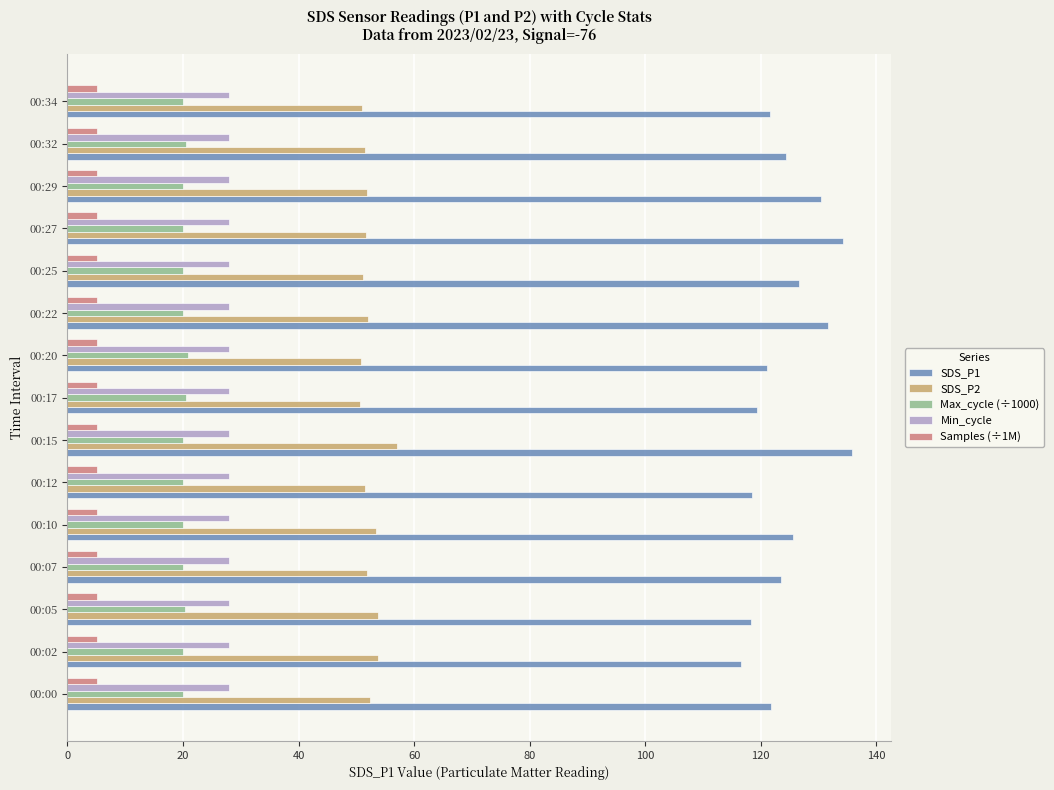

Rank the series at 00:32 from lowest to highest value.

Samples (÷1M), Max_cycle (÷1000), Min_cycle, SDS_P2, SDS_P1